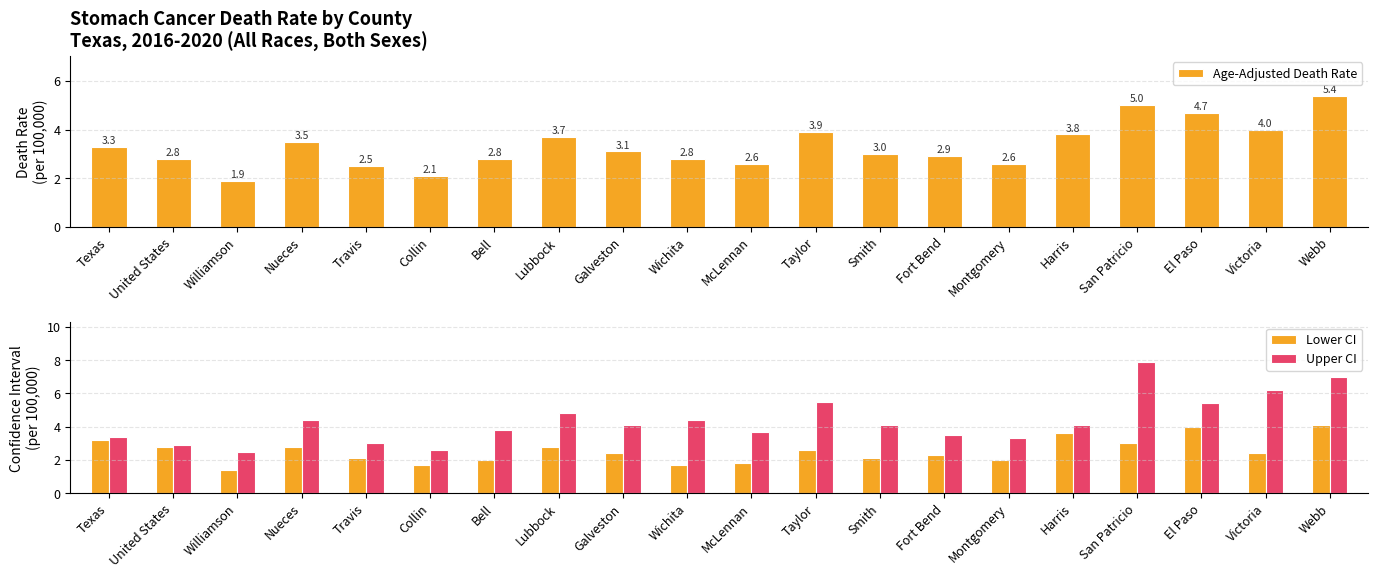

List the series in order of their peak value, highest first.

Upper CI, Age-Adjusted Death Rate, Lower CI